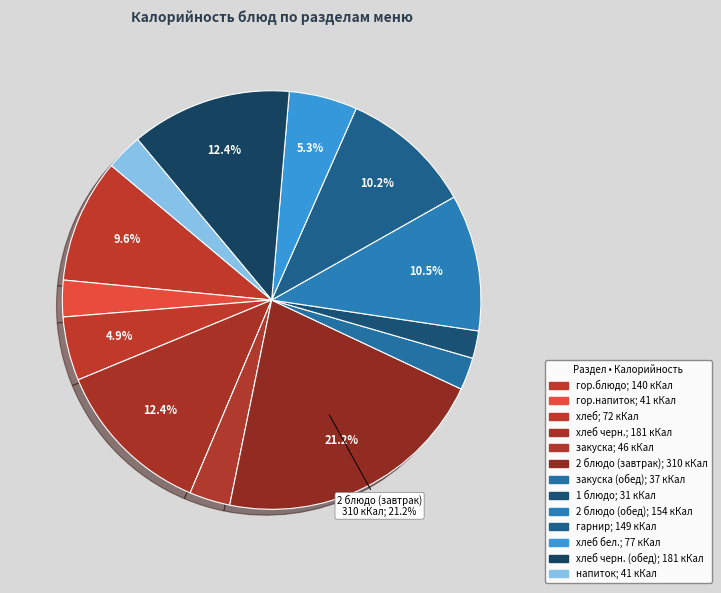

Count the number of slices in the pie.

13